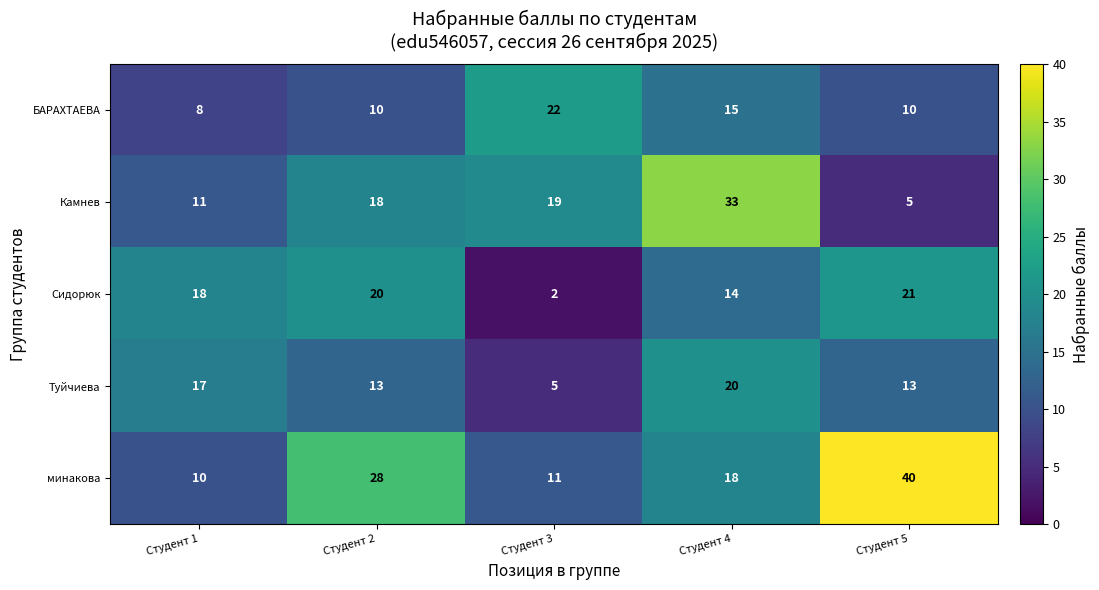

The Камнев series shows 2 at Студент 5. True or false?

False